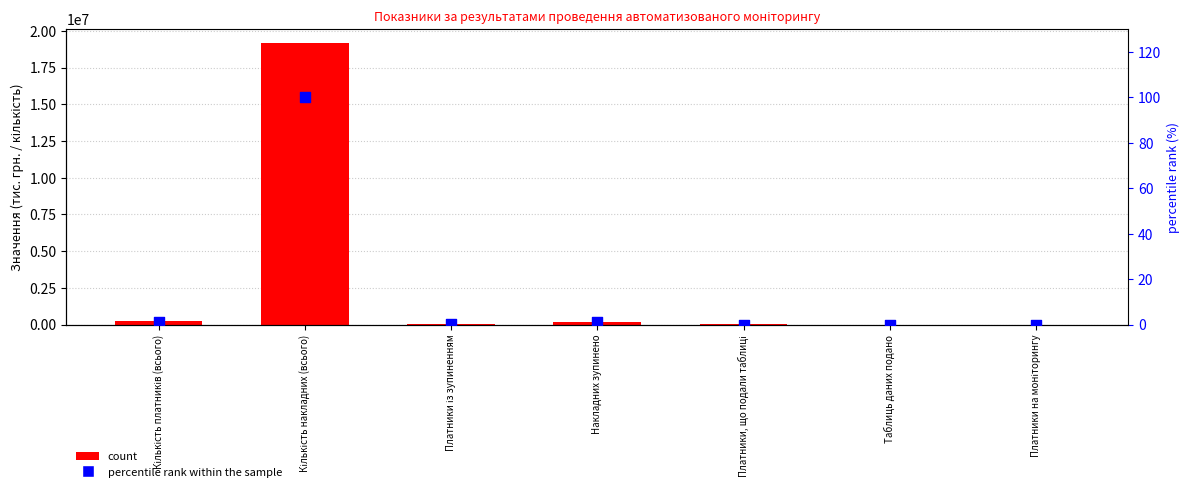

Which series contains the lowest Y value?

percentile rank within the sample